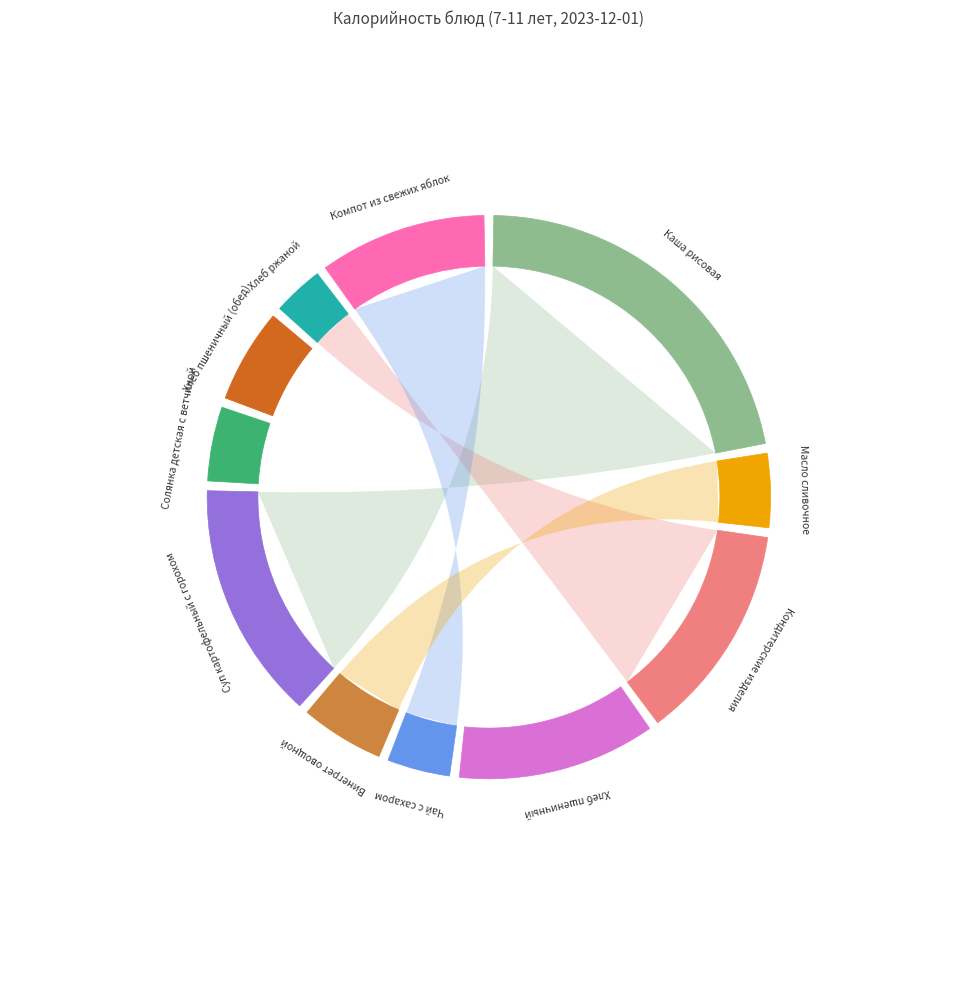

True or false: Винегрет овощной accounts for 5% of the total.

True